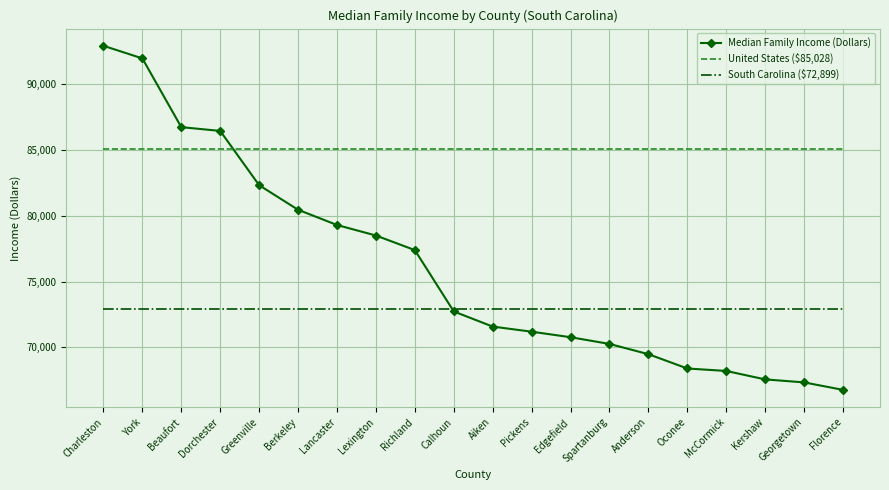

Is it true that United States ($85,028) equals 17704 at Richland?

False